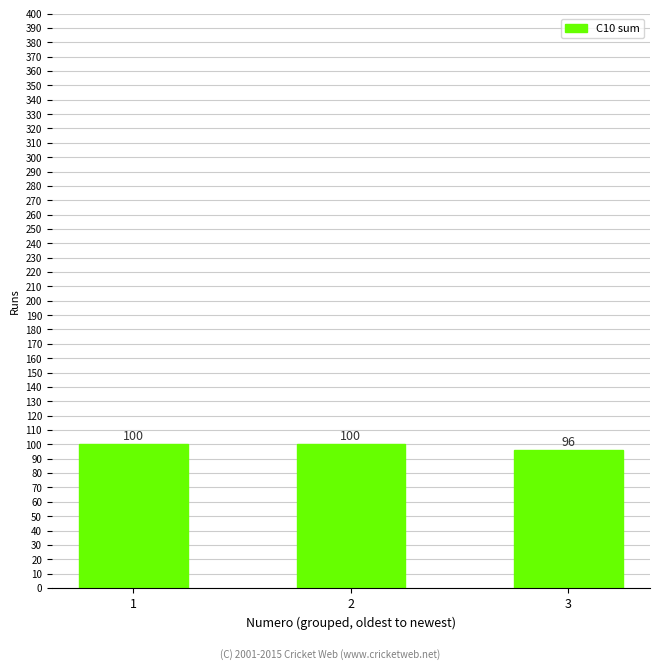

Are the bars horizontal?

No